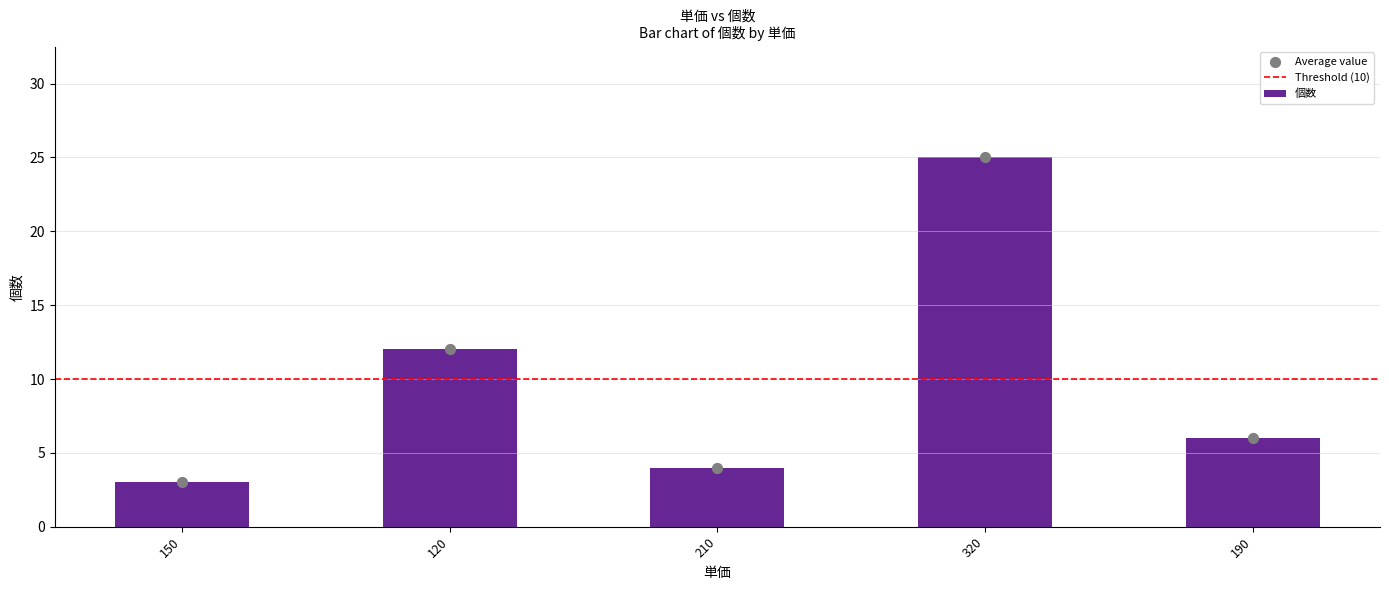

What is the change in value from 150 to 210?

+1